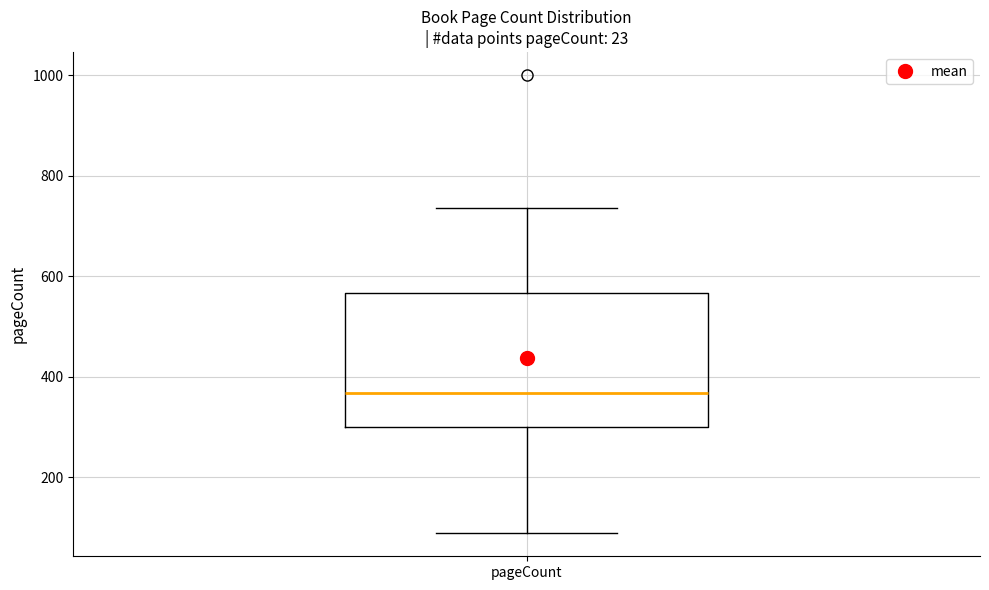

Transcribe this box plot: give where the median line is, the range the box spans, and where the two whiskers end, as read against the y-axis. The values are not printed on the chart, so give them approximately, as read against the axis.

median 360, box 300 to 560, whiskers 80 to 740